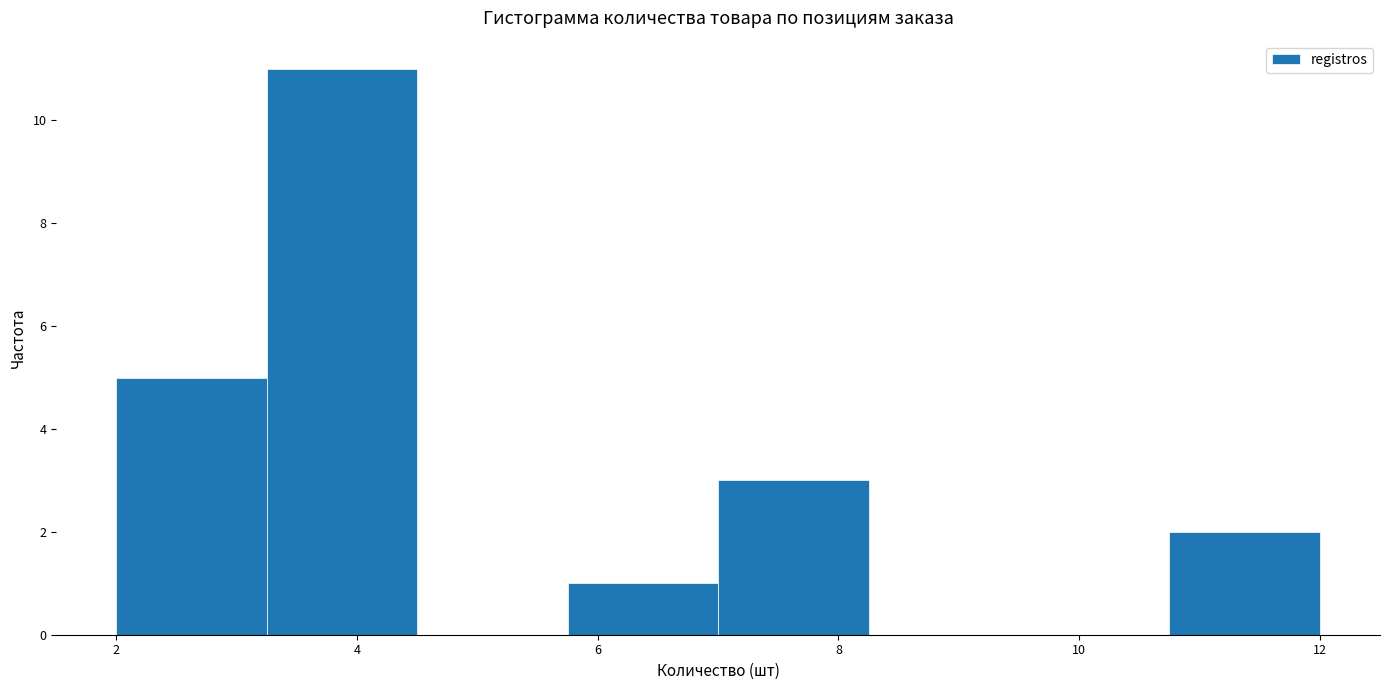

What is the height of the bar covering 5.75 to 7.00 on the x-axis? Neither the bar edges nor the heights are printed on the chart, so give them approximately, as read against the axes.

1